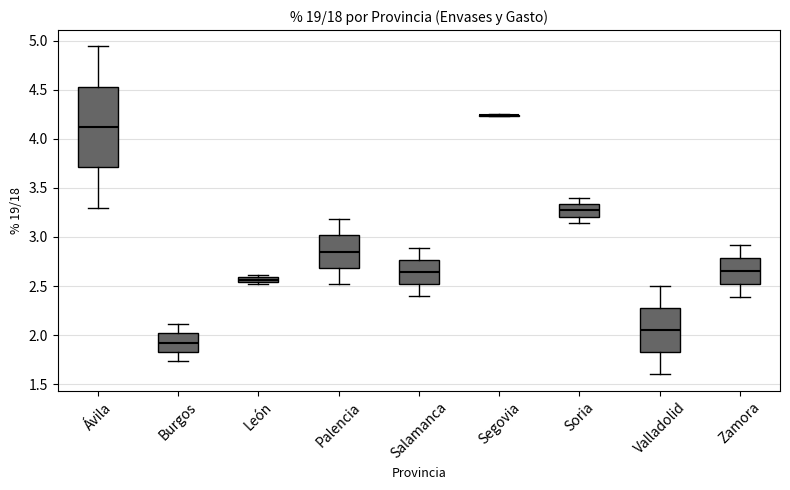

Comparing the boxes themselves (not the whiskers), which one is the tallest?

Ávila